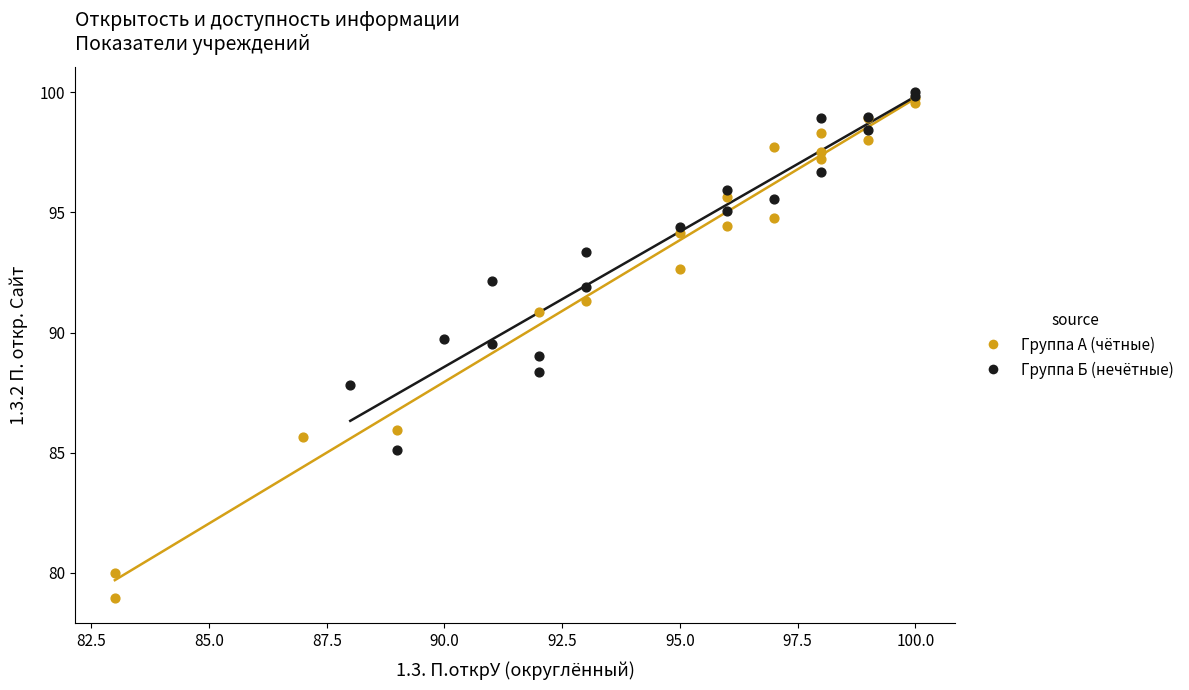

Which series reaches the minimum Y coordinate?

Группа А (чётные)